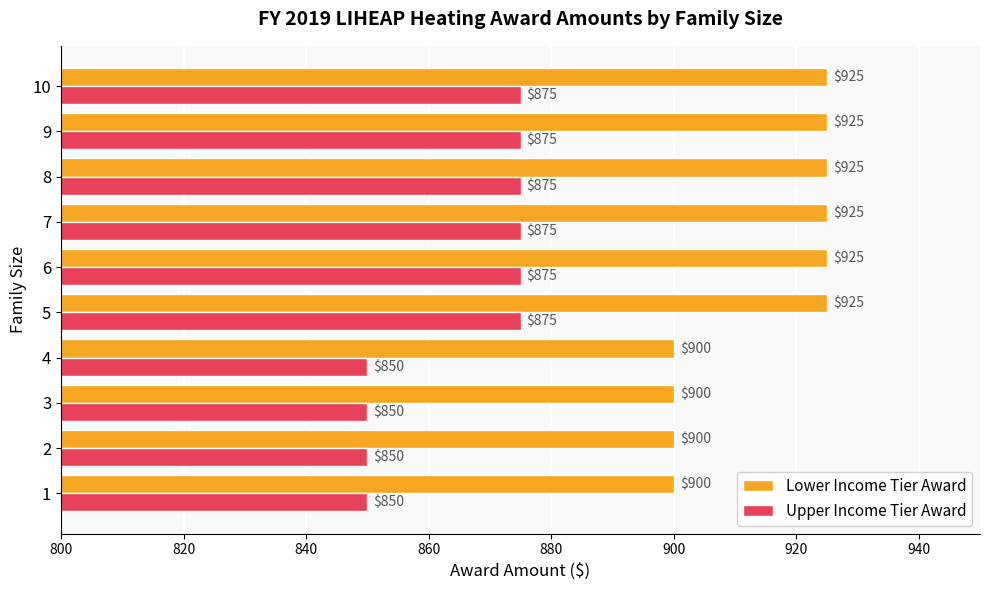

What is the average value of the Upper Income Tier Award series?

865